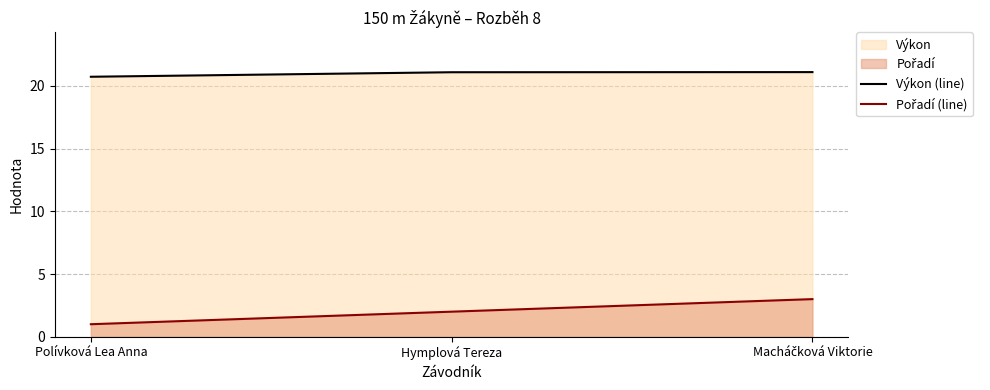

What is the label of the 2nd point from the left?

Hymplová Tereza